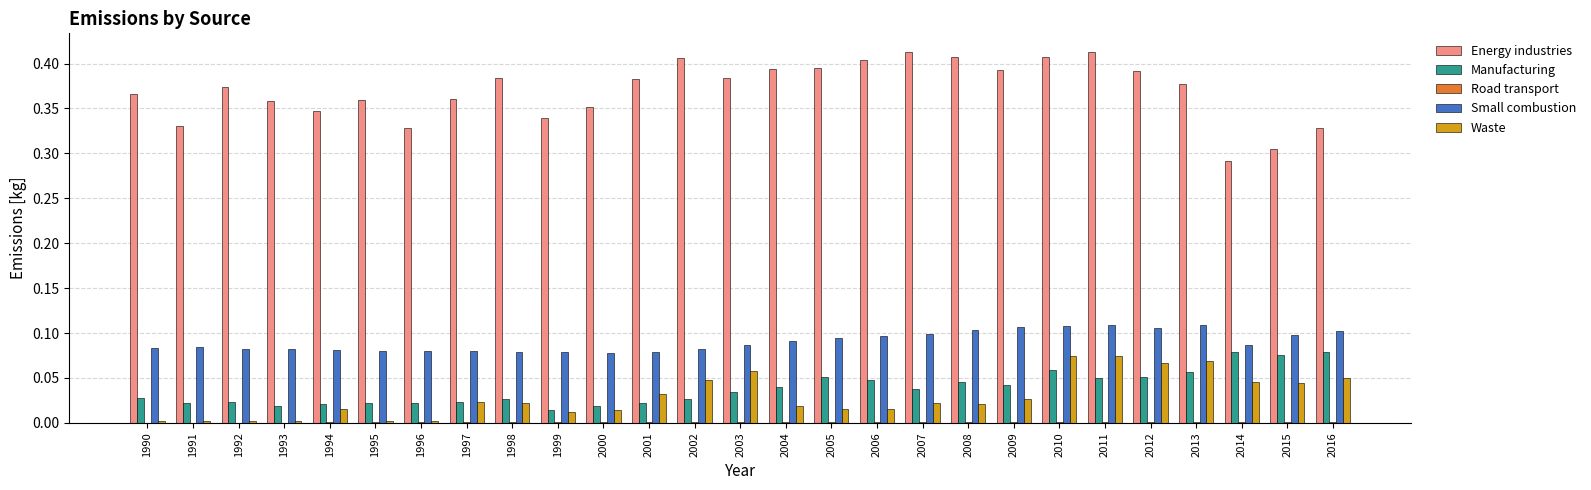

The value of Waste at 2010 is 0.0. True or false?

False